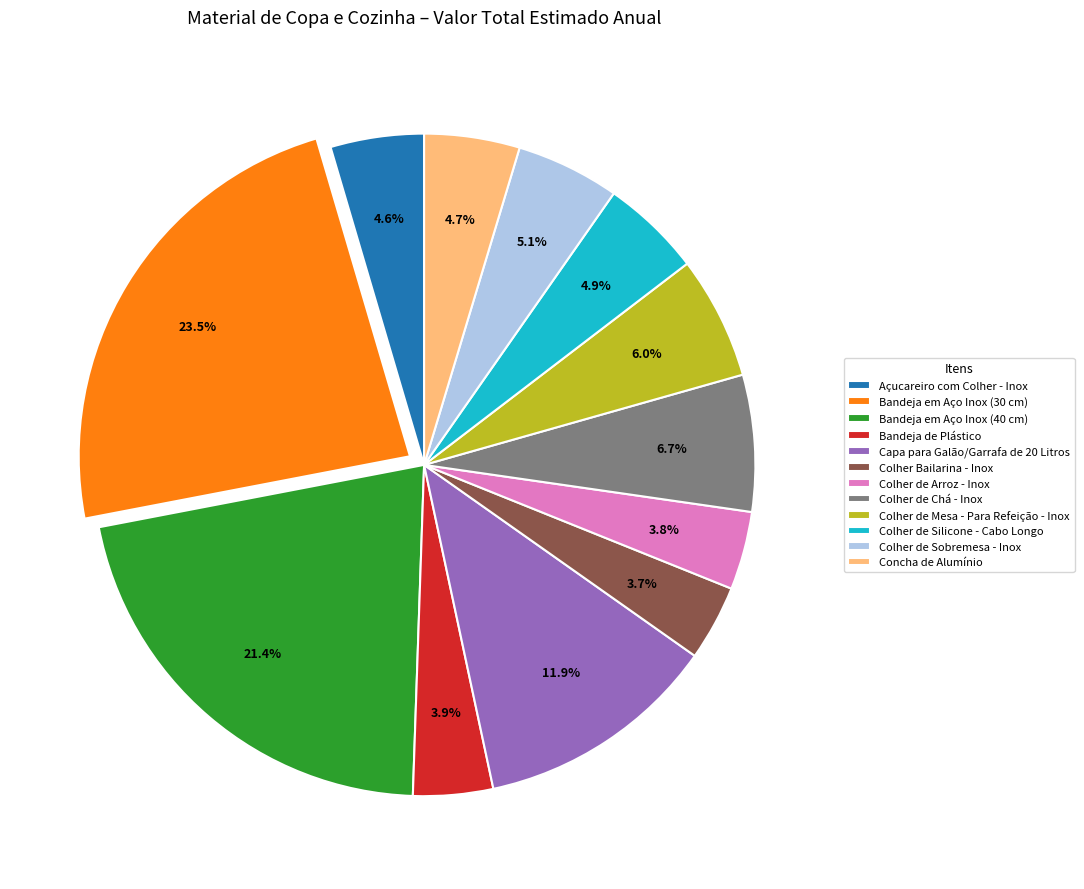

Which category has the biggest portion of the pie?

Bandeja em Aço Inox (30 cm)